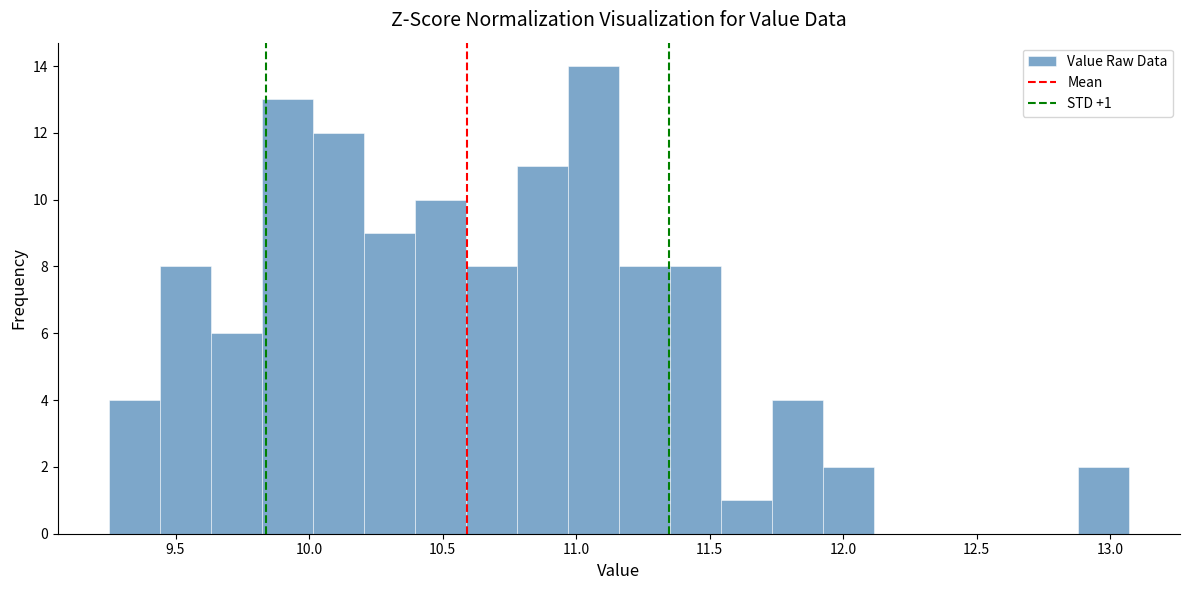

Around what value on the x-axis is the tallest bar? Give the approximate position of its centre, as read against the axis.

11.05